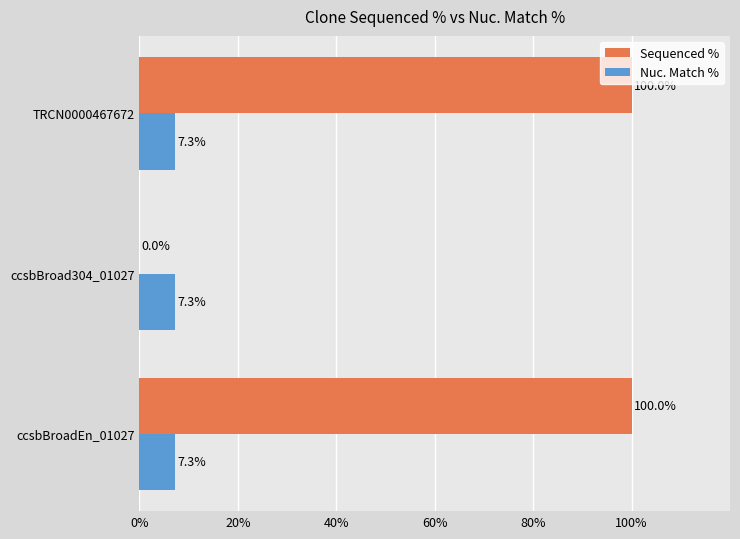

What is the sum of all Sequenced % values?

200.0